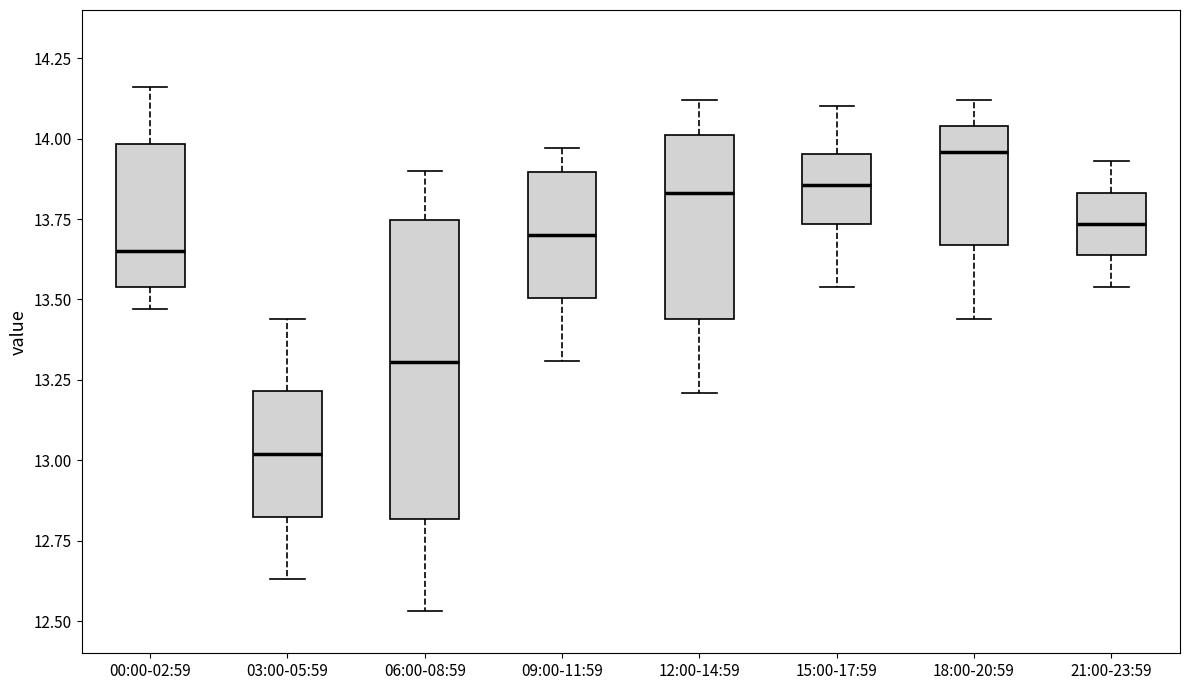

Reading left to right, read every box against the y-axis: the position of its median line, the range the box covers, and the ends of its whiskers. The values are not printed on the chart, so give them approximately, as read against the axis.

00:00-02:59: median 13.65, box 13.55 to 14.00, whiskers 13.45 to 14.15
03:00-05:59: median 13.00, box 12.85 to 13.20, whiskers 12.65 to 13.45
06:00-08:59: median 13.30, box 12.80 to 13.75, whiskers 12.55 to 13.90
09:00-11:59: median 13.70, box 13.50 to 13.90, whiskers 13.30 to 13.95
12:00-14:59: median 13.85, box 13.45 to 14.00, whiskers 13.20 to 14.10
15:00-17:59: median 13.85, box 13.75 to 13.95, whiskers 13.55 to 14.10
18:00-20:59: median 13.95, box 13.65 to 14.05, whiskers 13.45 to 14.10
21:00-23:59: median 13.75, box 13.65 to 13.85, whiskers 13.55 to 13.95